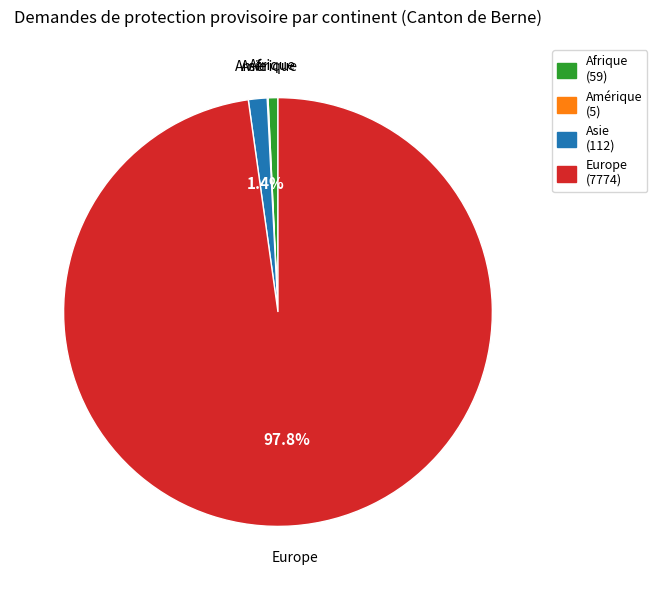

Combined, do Europe (7774) and Asie (112) account for over 50%?

Yes